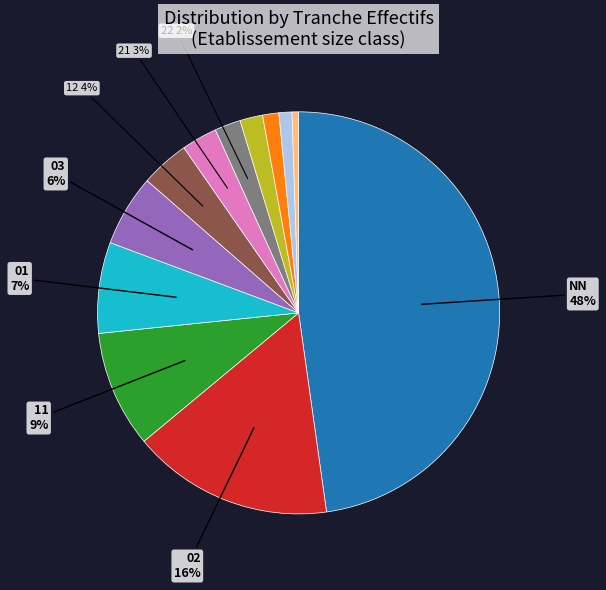

To the nearest percent, what is the average slice percentage?

8%